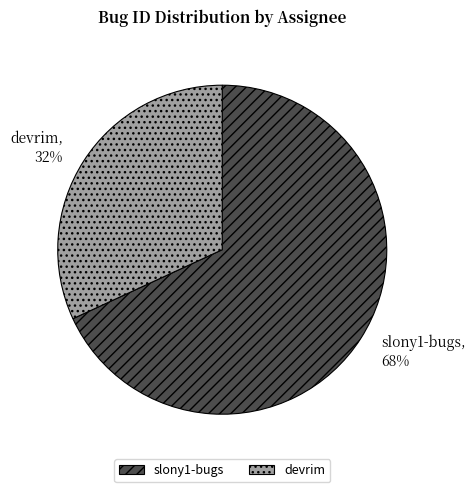

What is the smallest slice in the pie chart?

devrim